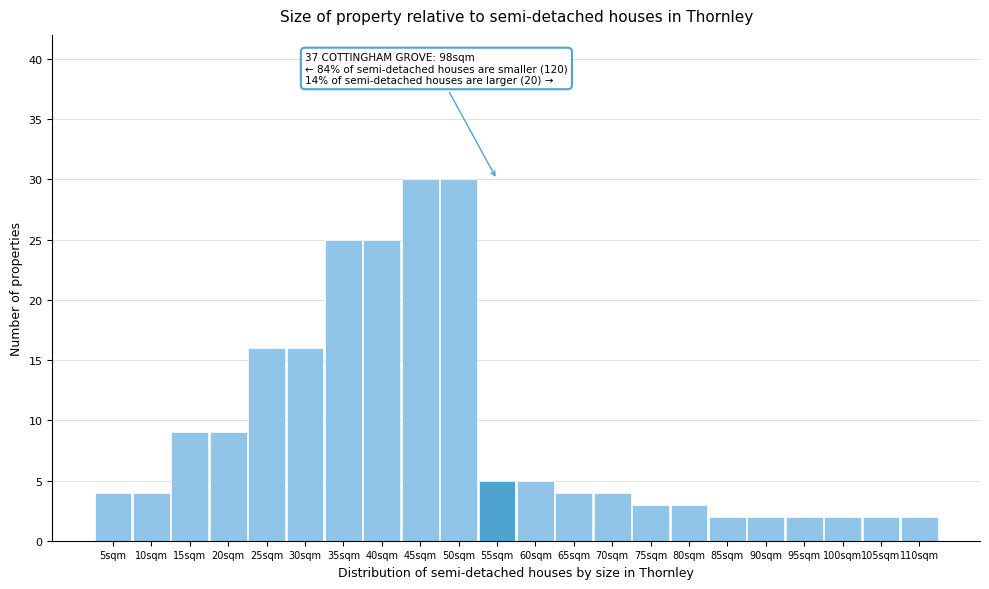

Reading left to right, list all the values displayed in this chart.

4	4	9	9	16	16	25	25	30	30	5	5	4	4	3	3	2	2	2	2	2	2